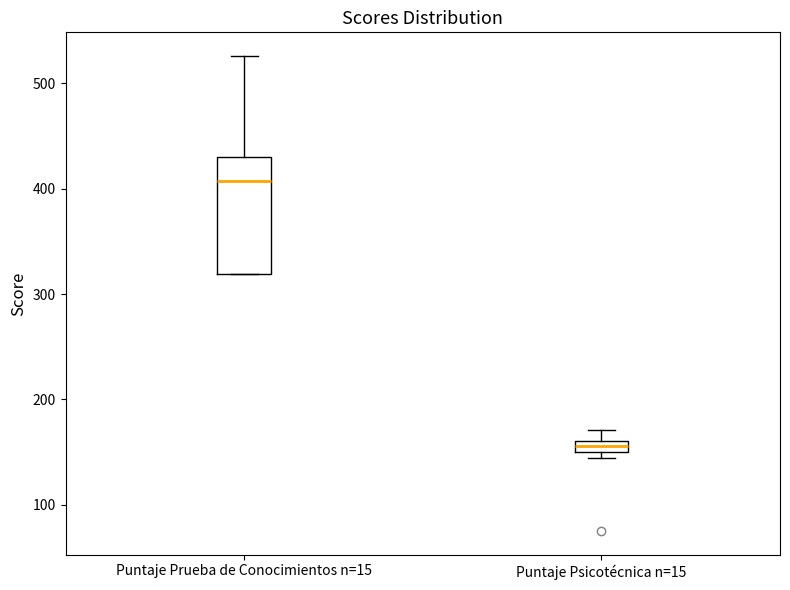

Which box is the tallest, from its lower edge to its upper edge?

Puntaje Prueba de Conocimientos n=15